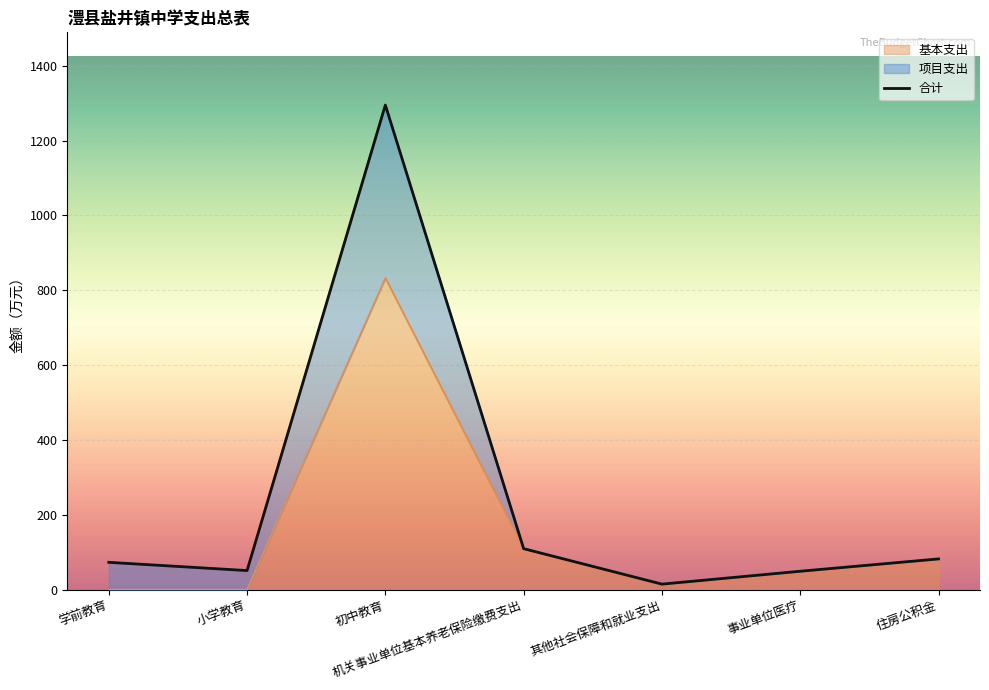

What is the difference between the maximum and minimum values in the 合计 series?

1280.1